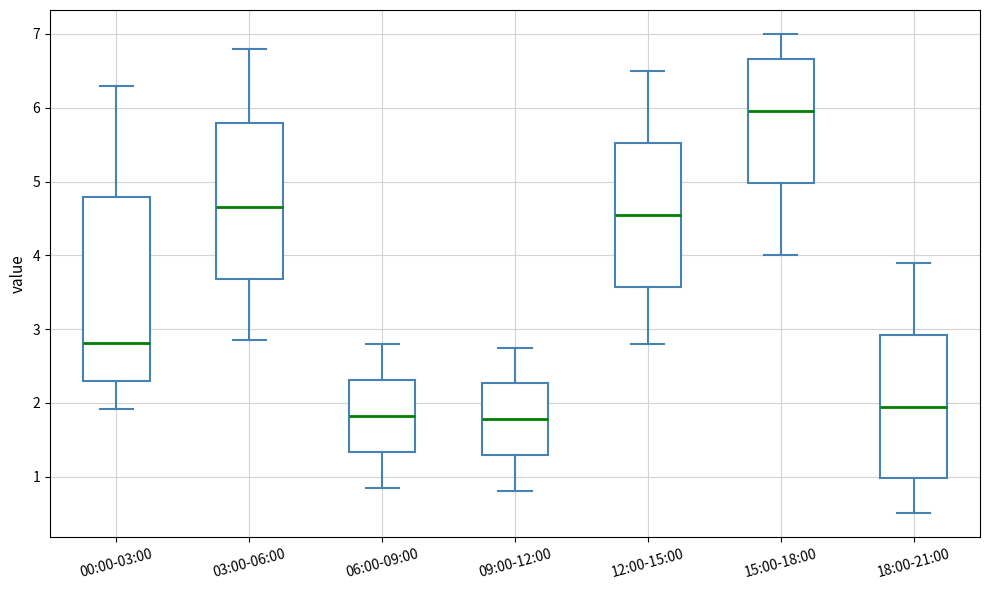

Reading left to right, read every box against the y-axis: the position of its median line, the range the box covers, and the ends of its whiskers. The values are not printed on the chart, so give them approximately, as read against the axis.

00:00-03:00: median 2.8, box 2.3 to 4.8, whiskers 1.9 to 6.3
03:00-06:00: median 4.7, box 3.7 to 5.8, whiskers 2.9 to 6.8
06:00-09:00: median 1.8, box 1.3 to 2.3, whiskers 0.9 to 2.8
09:00-12:00: median 1.8, box 1.3 to 2.3, whiskers 0.8 to 2.8
12:00-15:00: median 4.6, box 3.6 to 5.5, whiskers 2.8 to 6.5
15:00-18:00: median 6.0, box 5.0 to 6.7, whiskers 4.0 to 7.0
18:00-21:00: median 2.0, box 1.0 to 2.9, whiskers 0.5 to 3.9